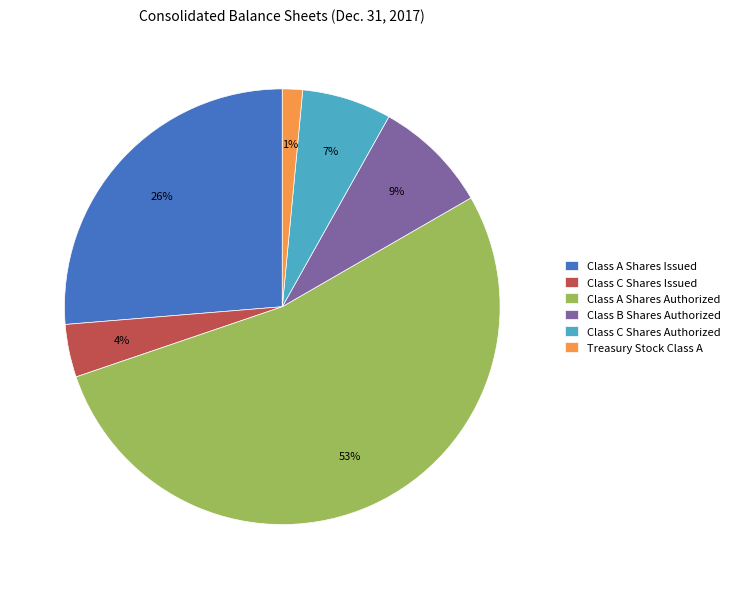

Combined, do Class C Shares Issued and Class A Shares Authorized account for over 50%?

Yes